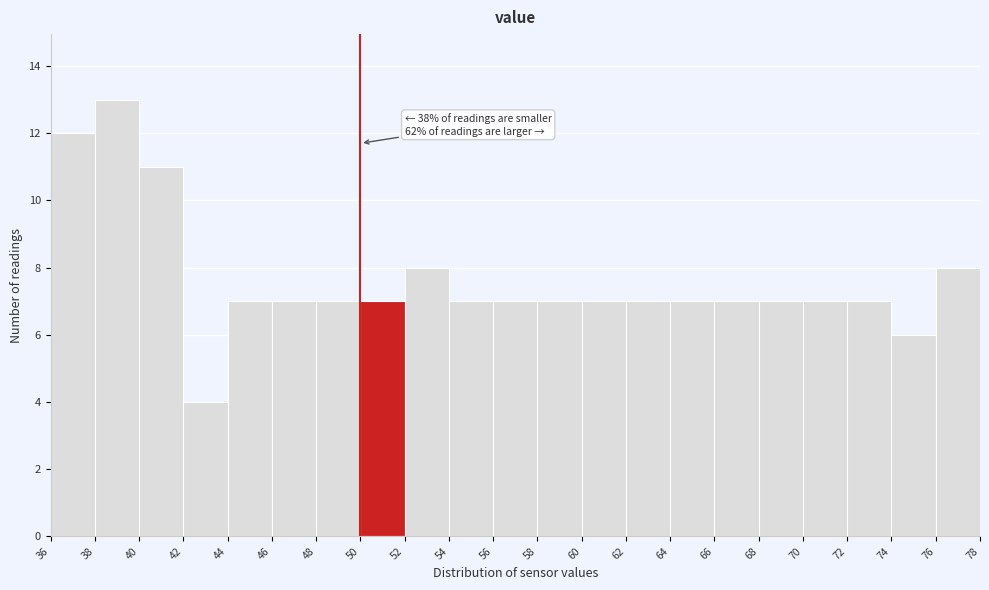

Over which range of the x-axis is the bar tallest?

38 to 40